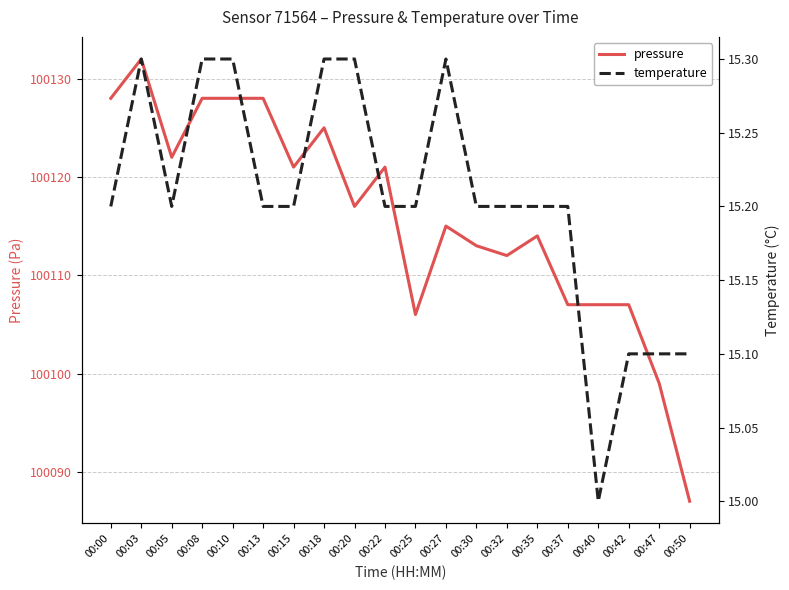

How many interior local valleys does the temperature series have?

2